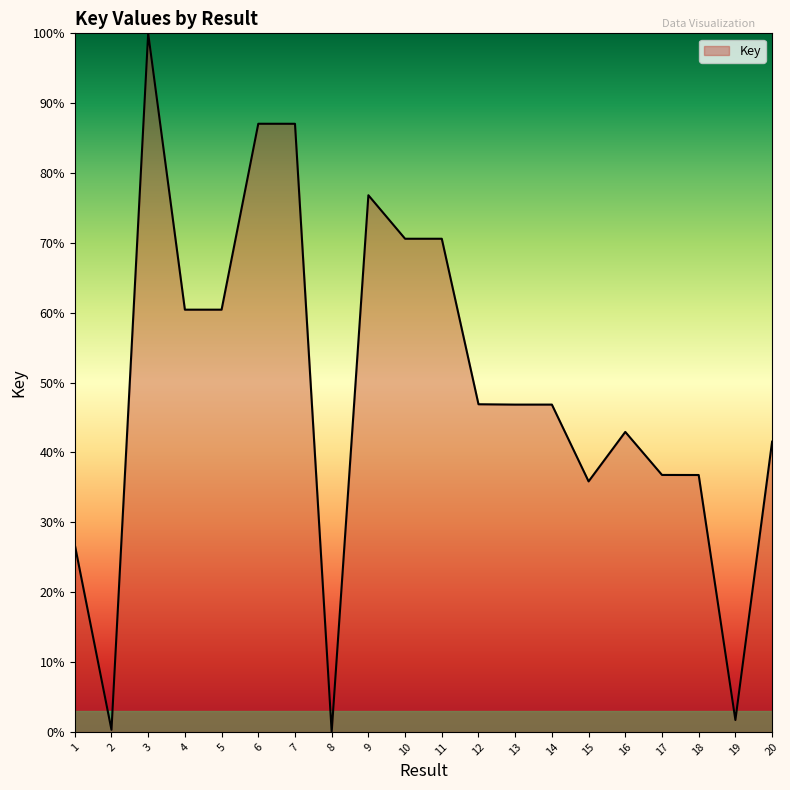

What is the greatest value displayed?

100.0